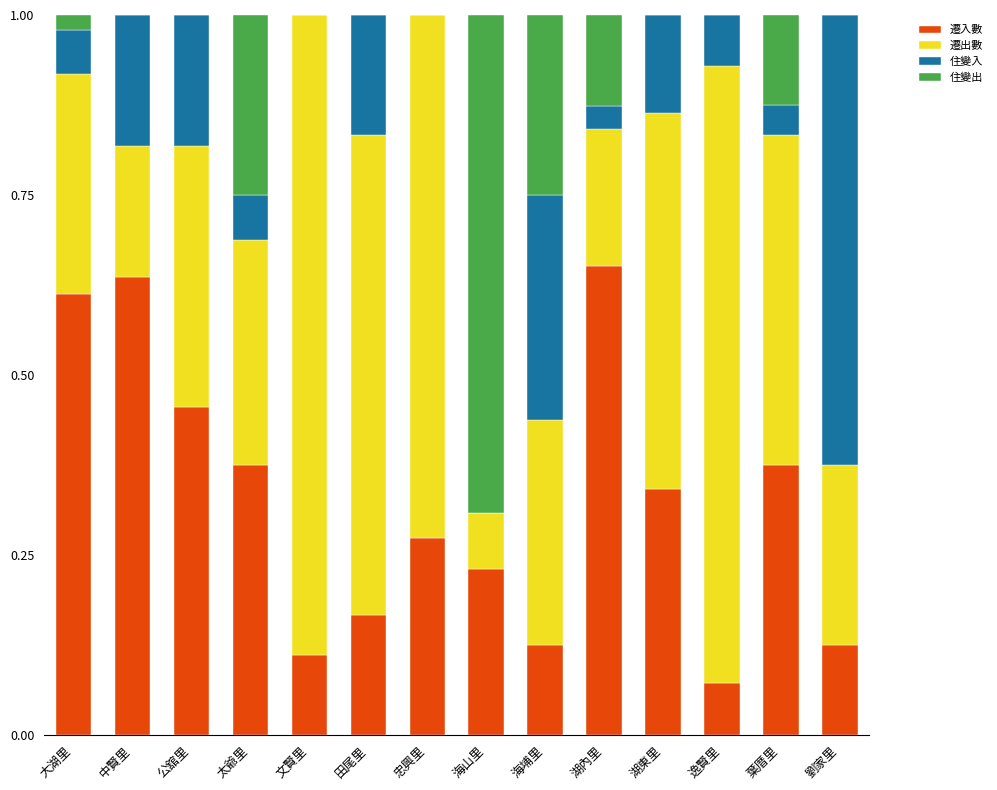

What is the total value across all series at 田尾里?

1.0